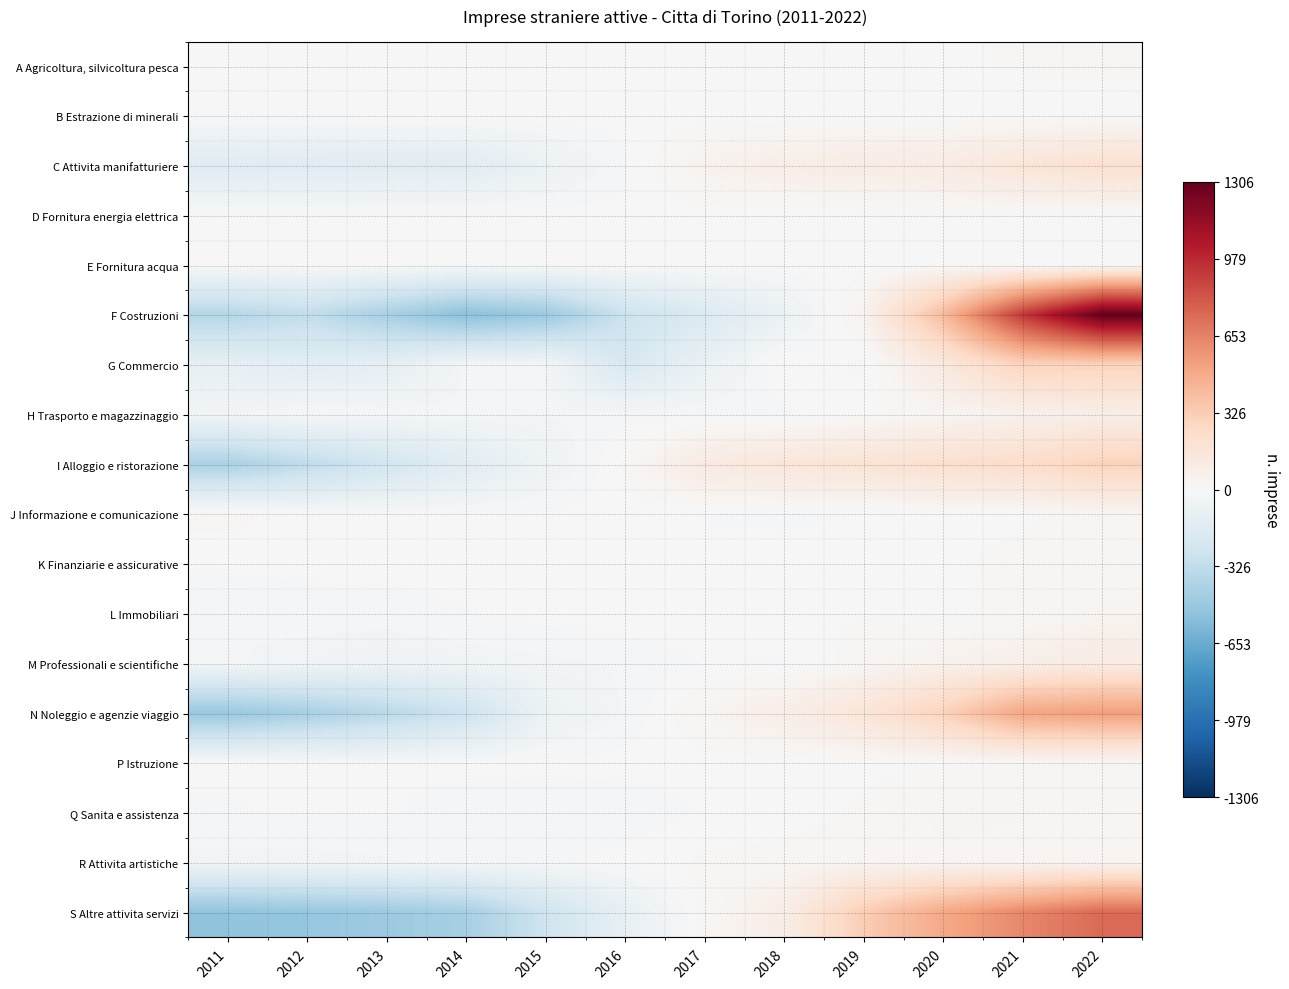

What is the difference between the highest and lowest values at 2017?

299.3